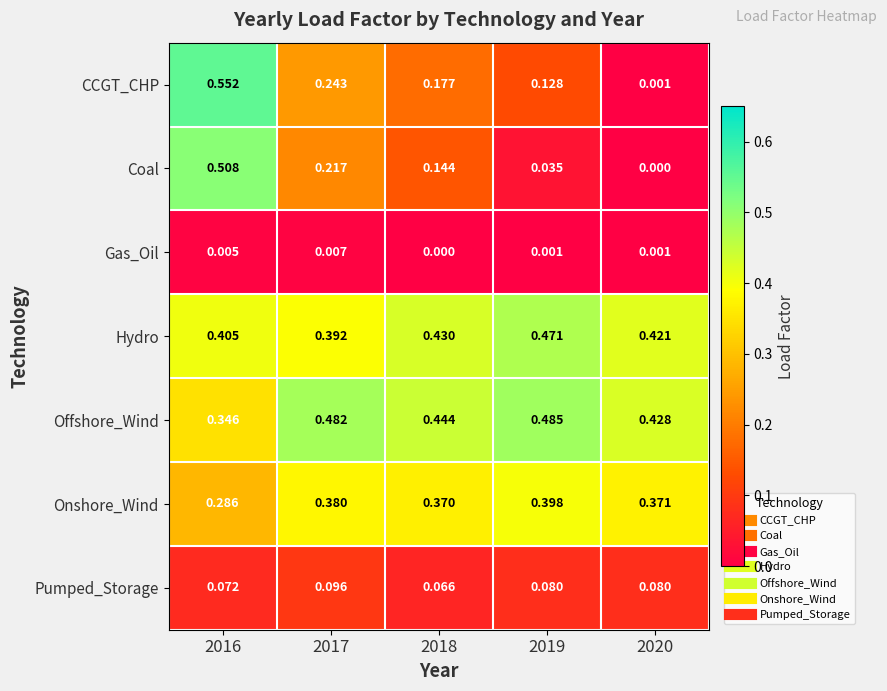

Between 2016 and 2020, which series saw the biggest shift?

CCGT_CHP